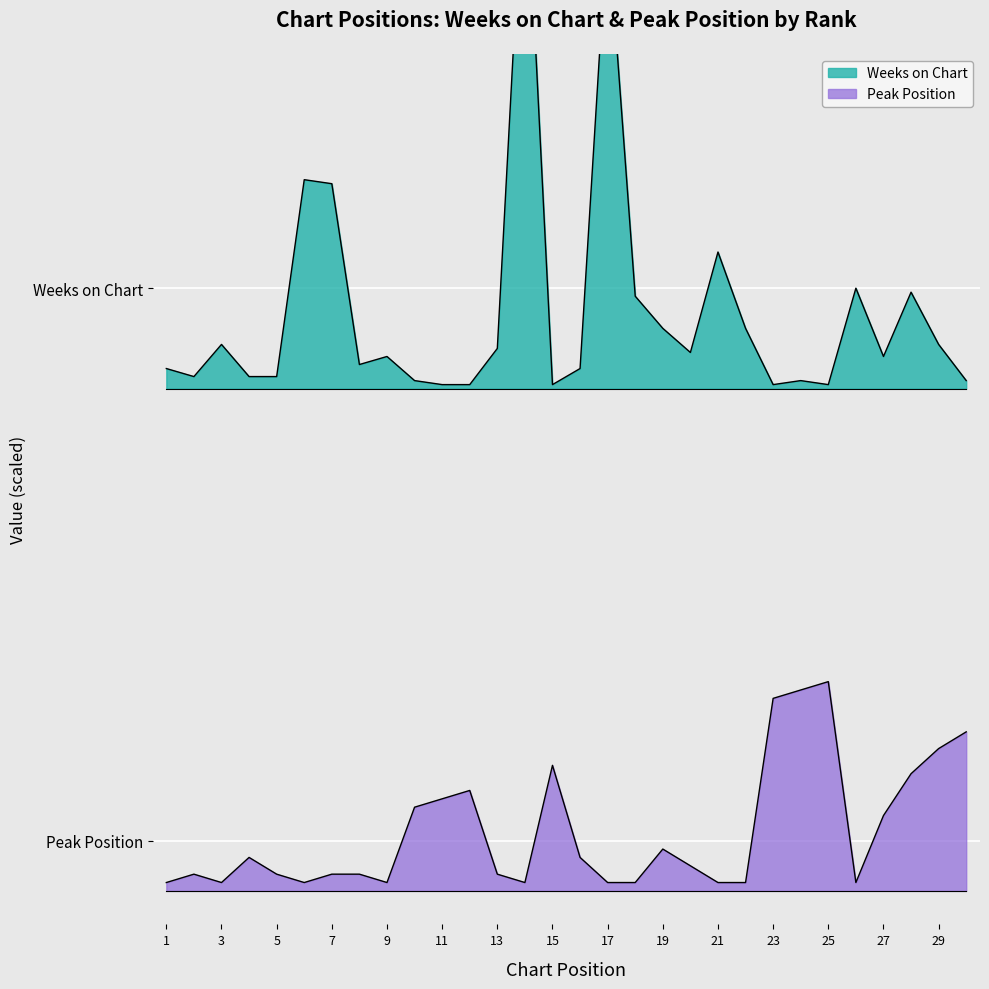

Rank the categories by Peak Position value from highest to lowest.

25, 24, 23, 30, 29, 15, 28, 12, 11, 10, 27, 19, 4, 16, 20, 2, 5, 7, 8, 13, 1, 3, 6, 9, 14, 17, 18, 21, 22, 26